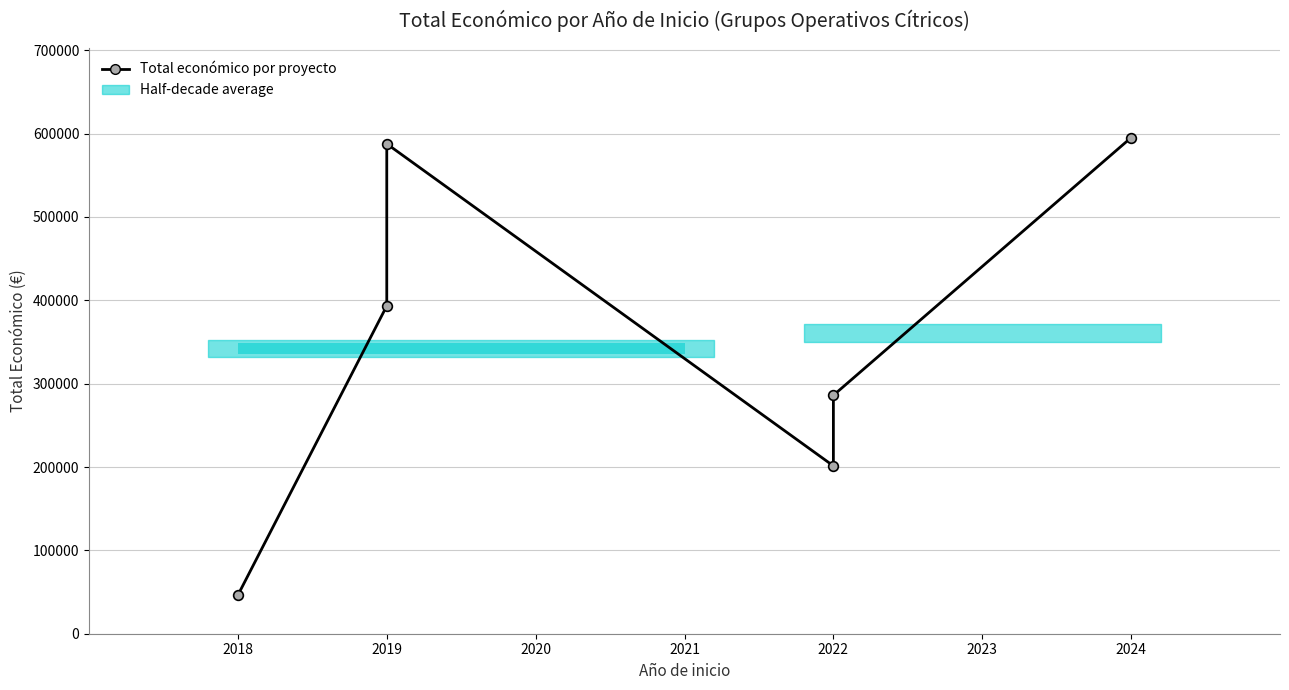

Reading left to right, what are all the values shown in this chart?

46300	393300	587734	201344	286033	595173